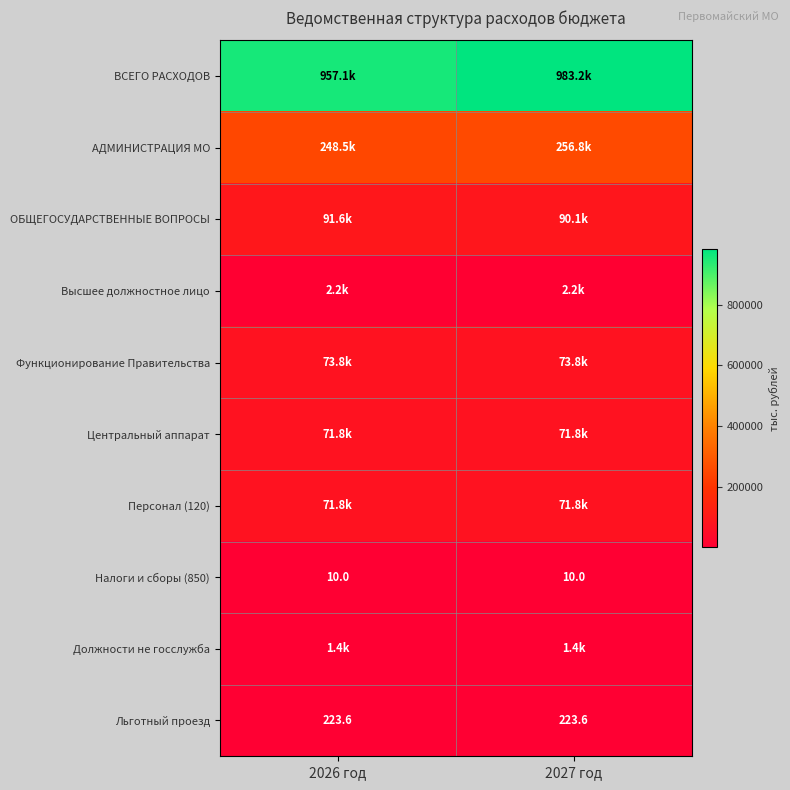

Between 2027 год and 2026 год, which is larger?

2027 год